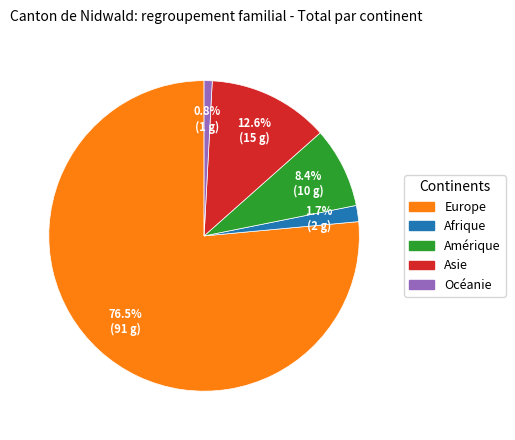

Does Europe represent more than half of the total?

Yes